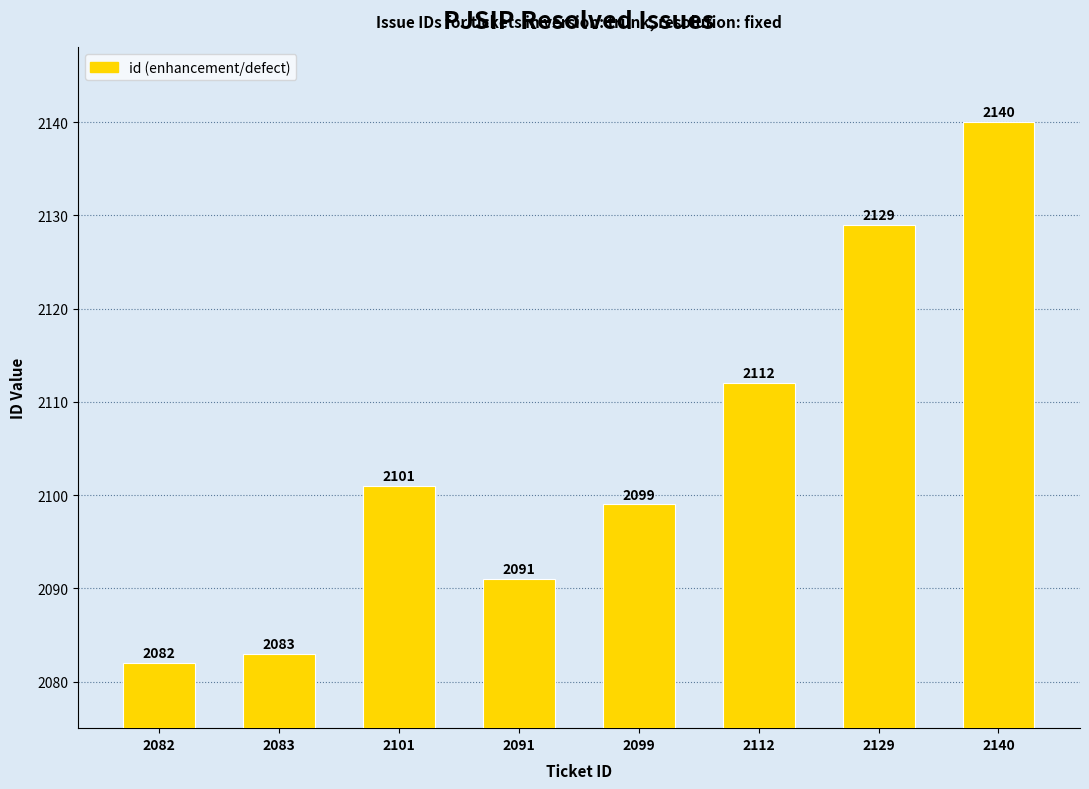

Does the chart contain stacked bars?

No